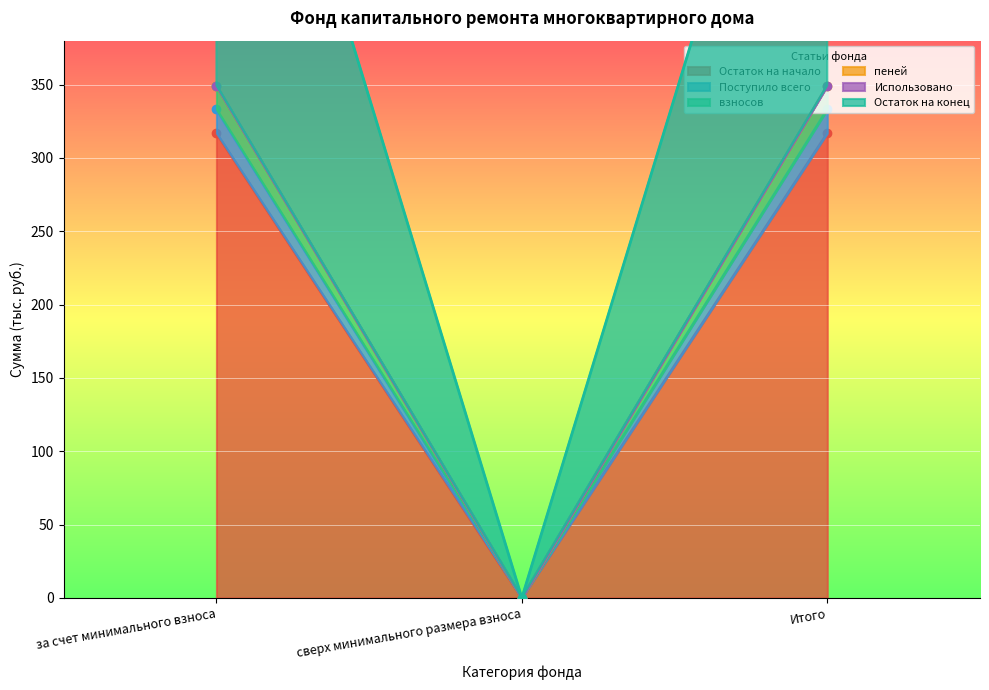

Where does the Поступило всего series first go above 682?

за счет минимального взноса